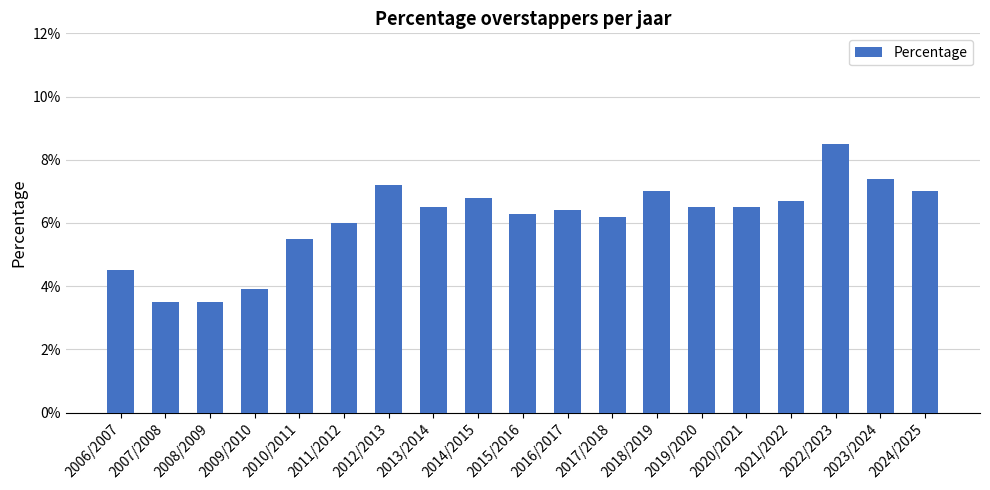

What is the sum of the values at 2008/2009 and 2017/2018?

0.1